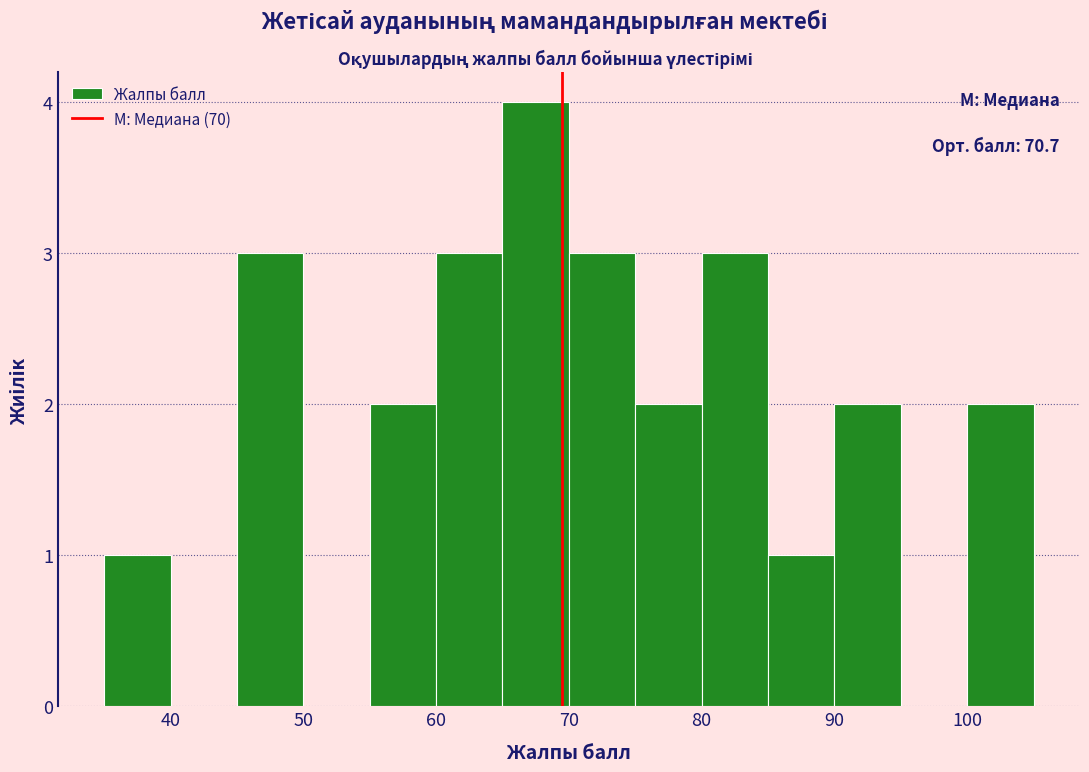

Which range on the x-axis has the tallest bar?

65 to 70